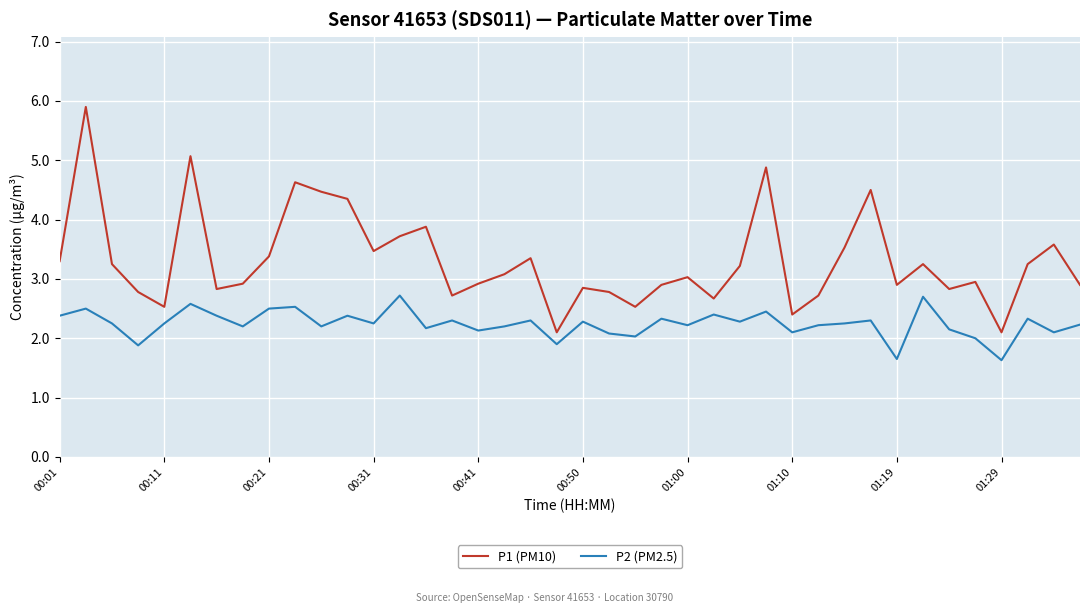

What is the highest value of the P1 (PM10) series?

5.9